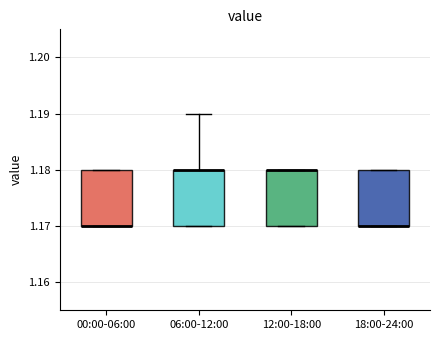

Where is the upper edge of the box for 00:00-06:00 on the y-axis? The values are not printed on the chart, so give them approximately, as read against the axis.

1.18